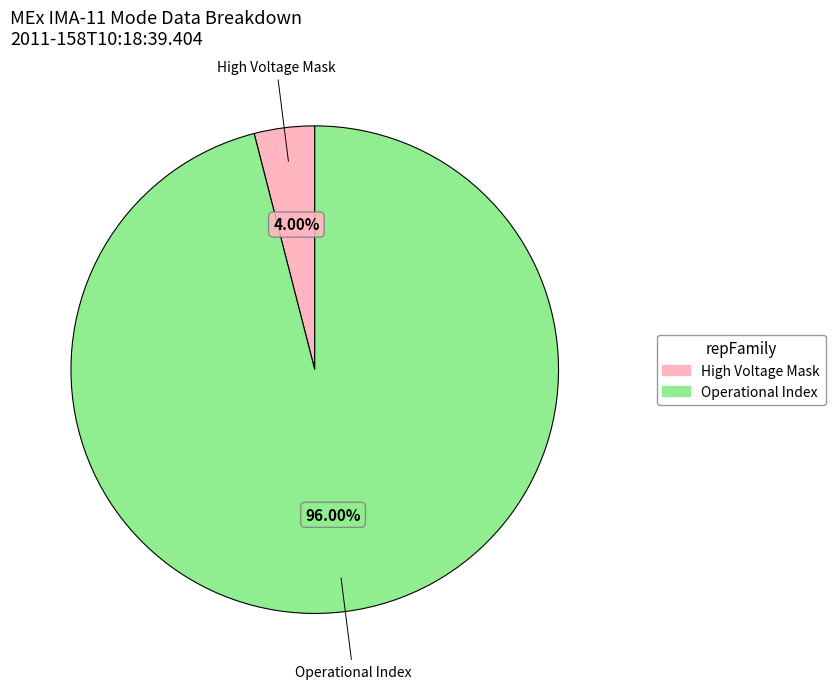

How many slices are in this pie chart?

2